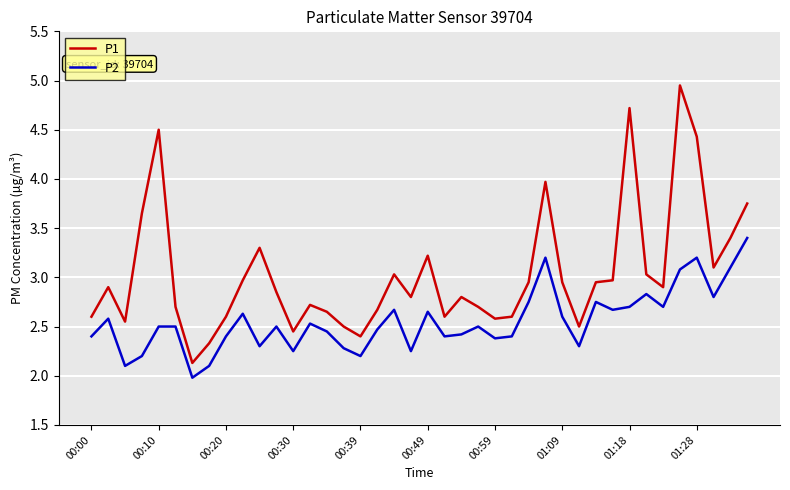

True or false: P1 and P2 intersect in this chart.

False